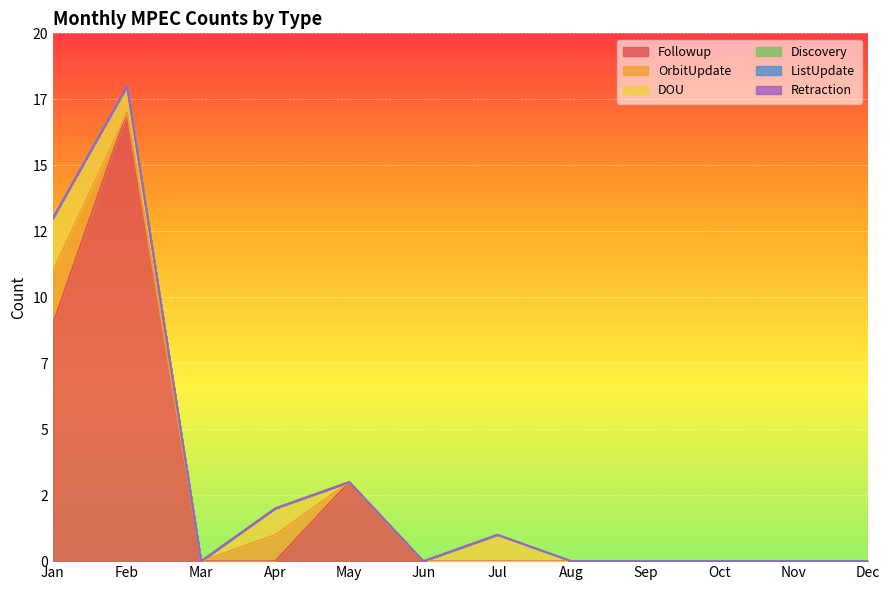

True or false: ListUpdate and Discovery cross at least once.

False